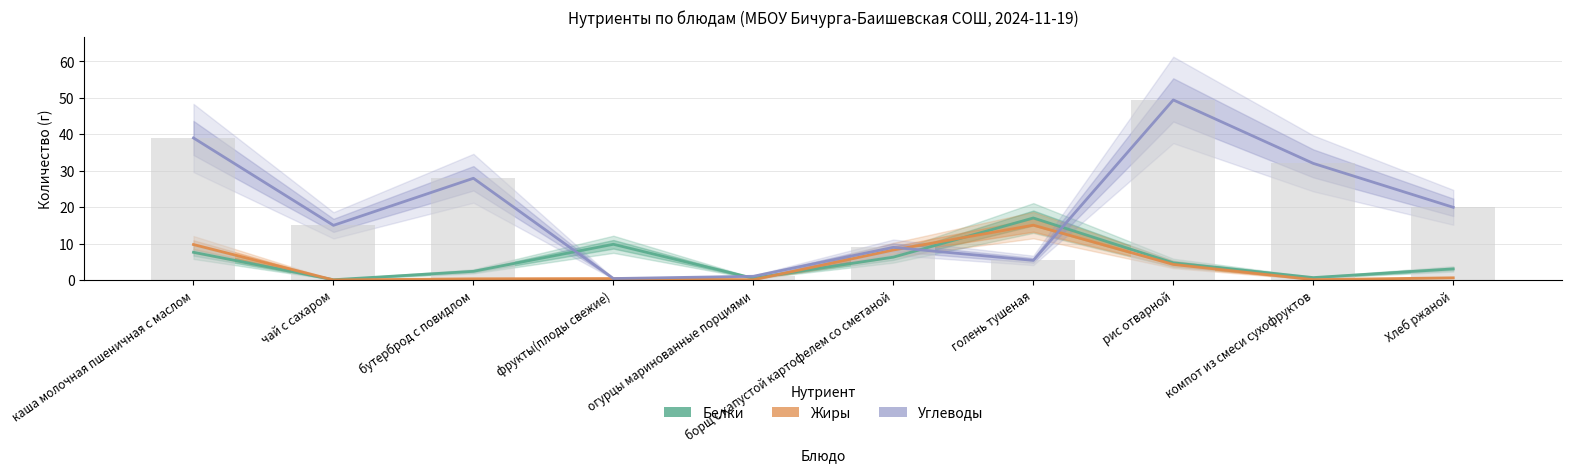

Count the number of data series in this chart.

3